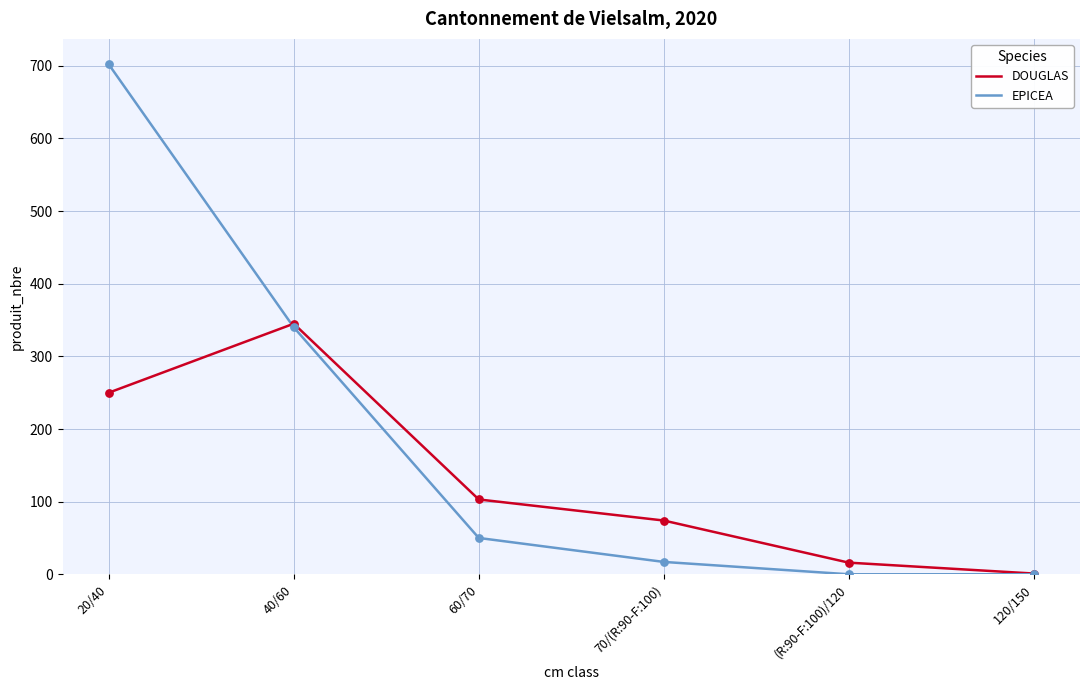

Is the value of EPICEA at 20/40 greater than the value of DOUGLAS at (R:90-F:100)/120?

Yes